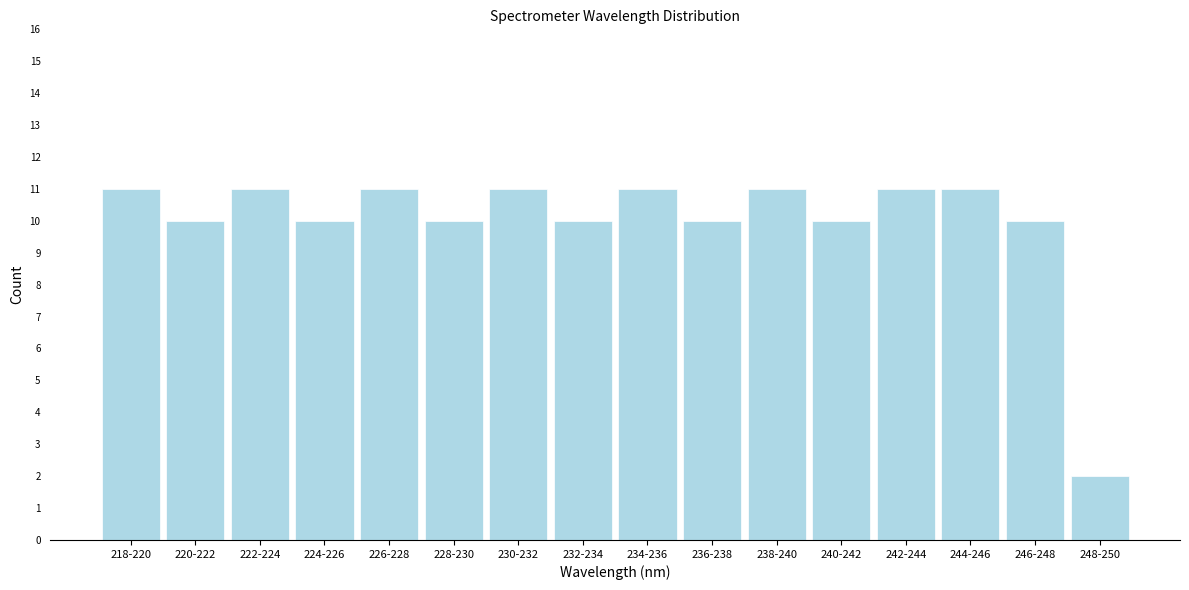

Reading left to right, what are all the values shown in this chart?

11	10	11	10	11	10	11	10	11	10	11	10	11	11	10	2